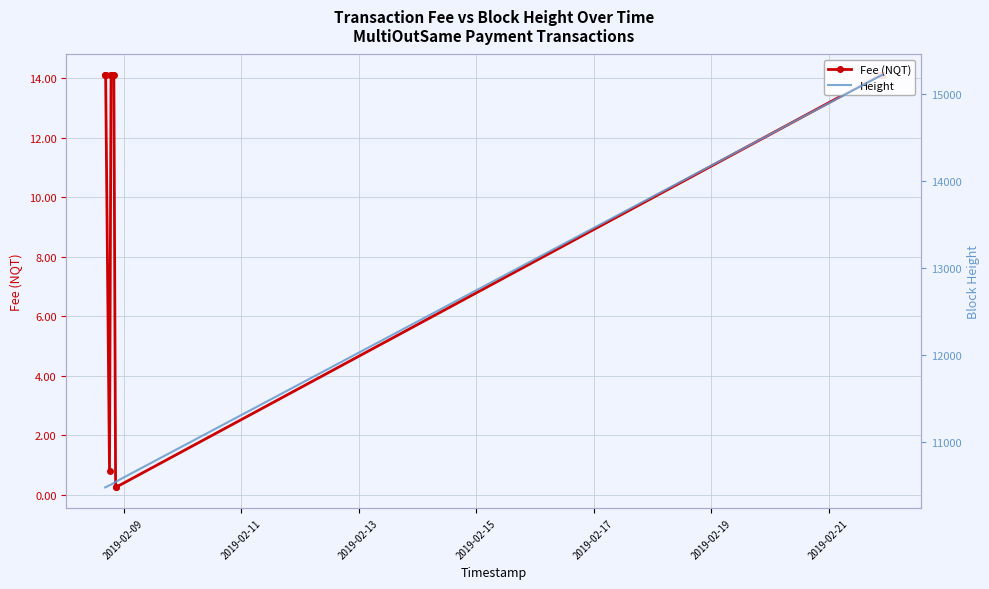

Is it true that Fee (NQT) equals 0.4 at 16?

False